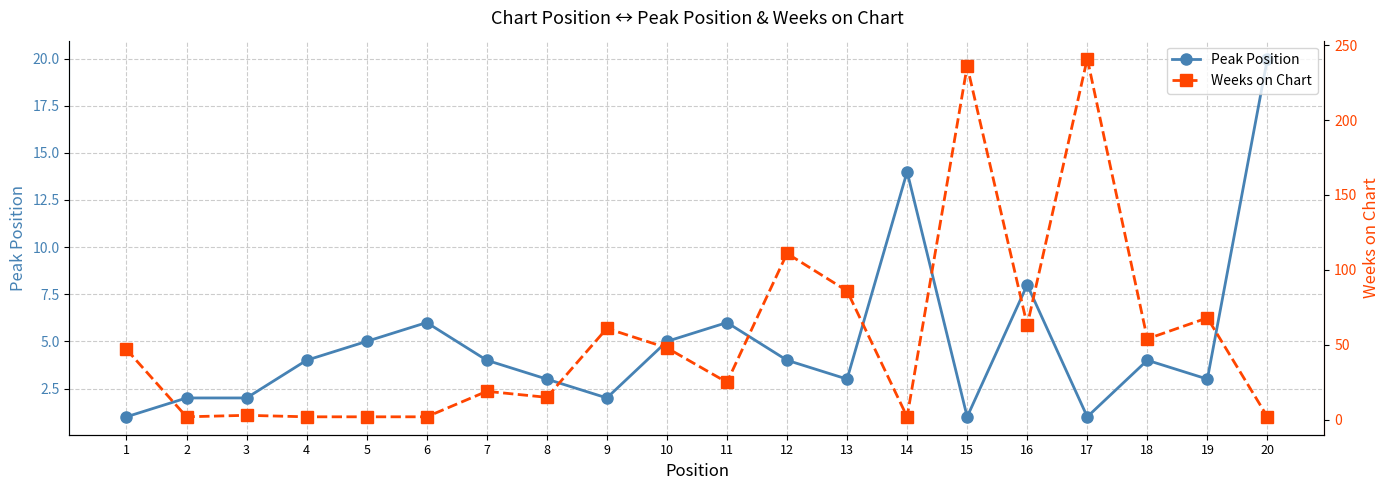

What is the smallest value displayed?

1